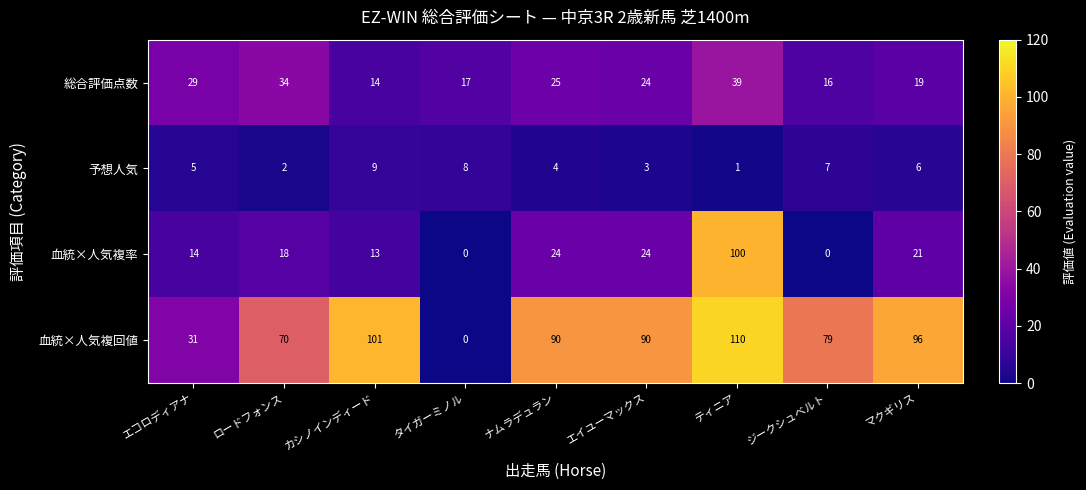

What is the maximum value shown in the chart?

110